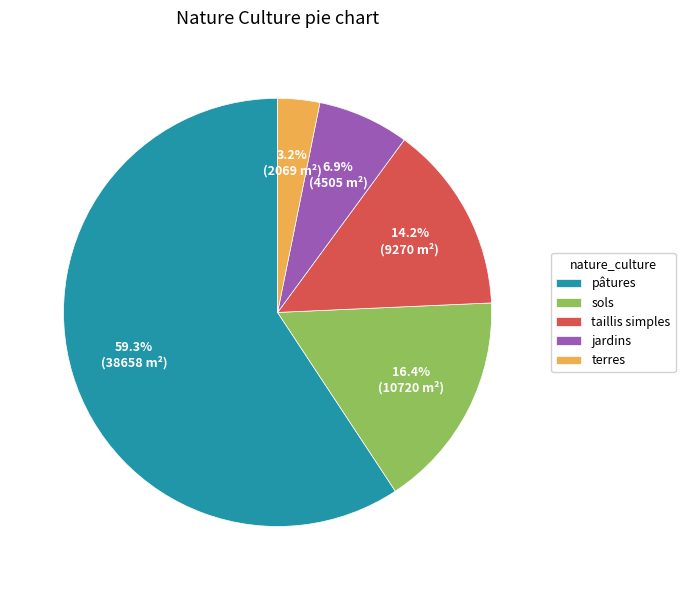

Count the number of slices in the pie.

5